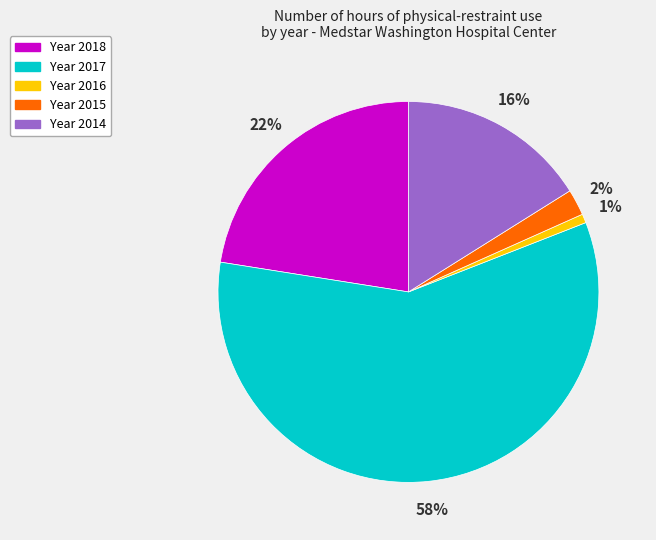

Does any single category account for the majority?

Yes